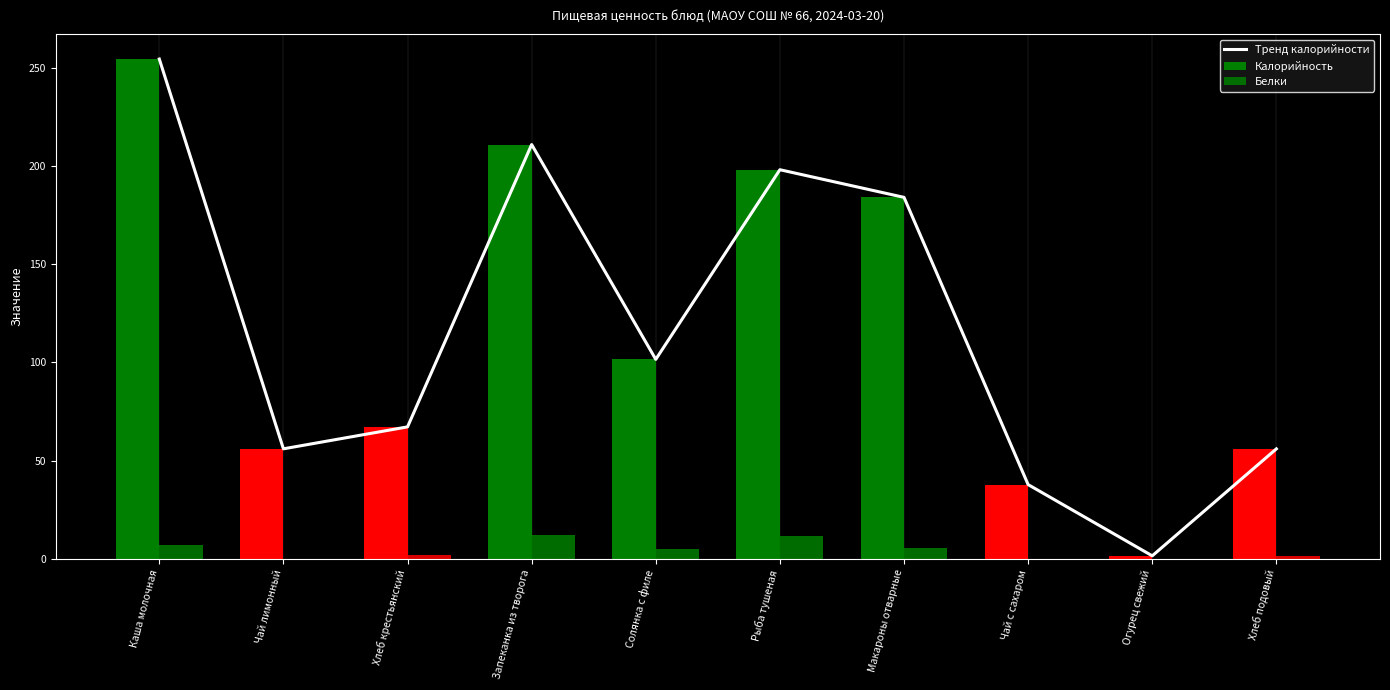

At which label is Калорийность closest to 127?

Солянка с филе